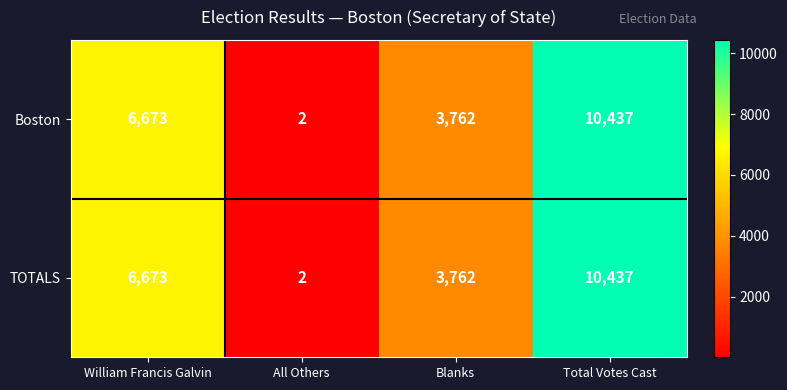

How many data points in Boston are less than 6673?

2